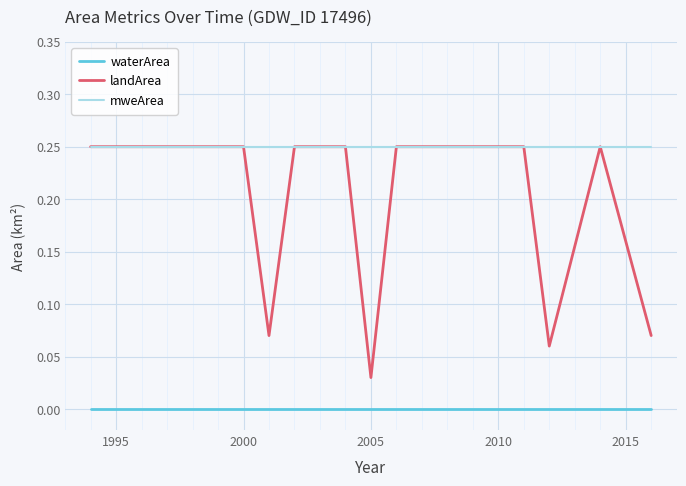

Is this an area chart (filled region under the line)?

No